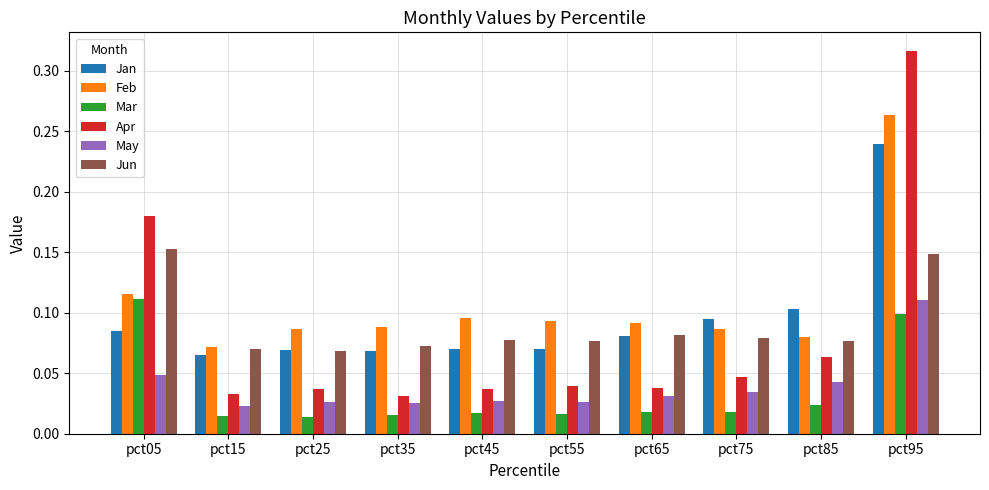

The value of Jan at pct35 is 0.1. True or false?

True